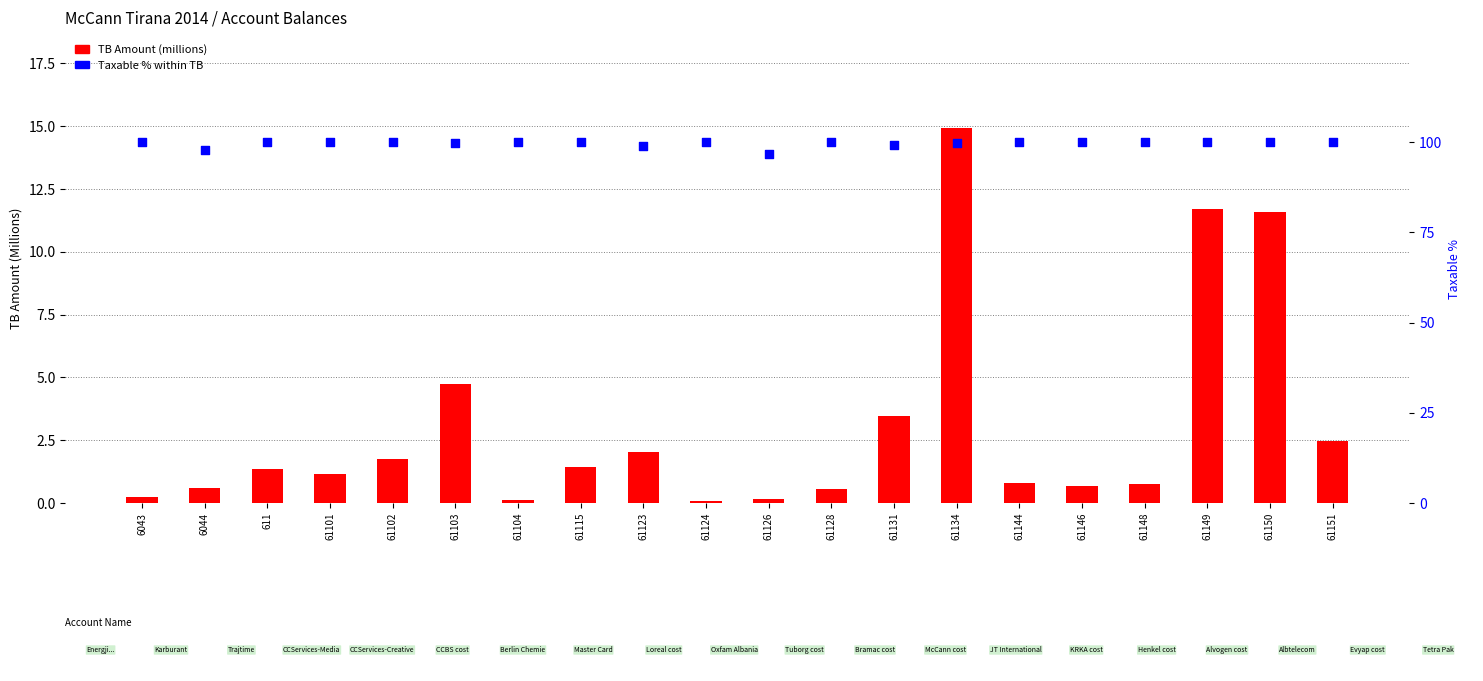

What are all the series names shown in the legend?

TB Amount (millions), Taxable % within TB